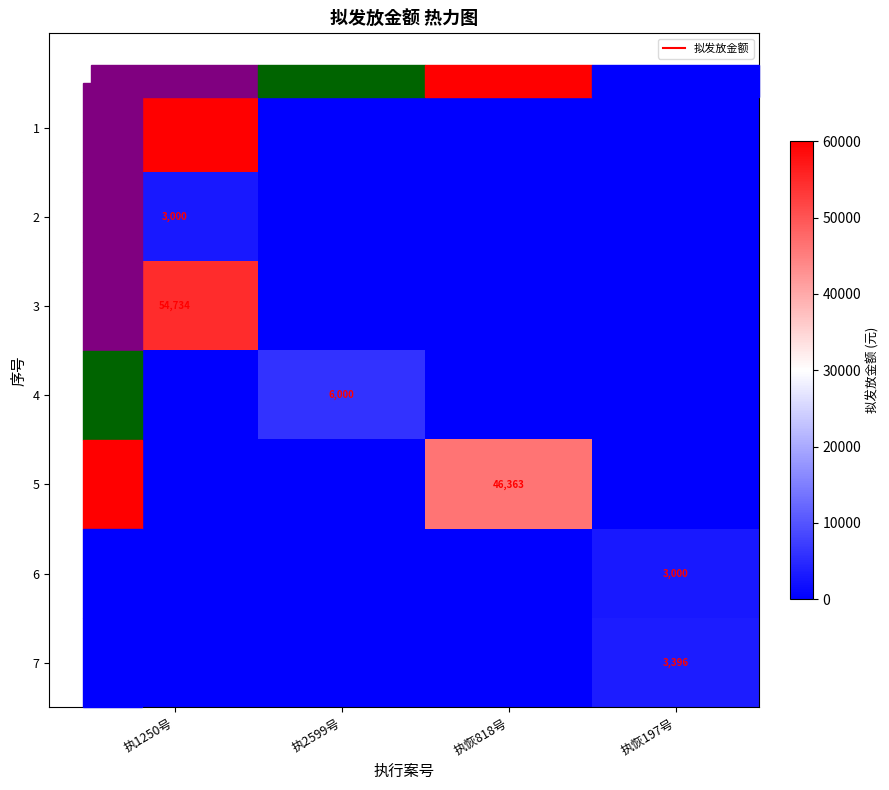

Is the value of 1 at 执恢197号 greater than the value of 3 at 执恢197号?

No